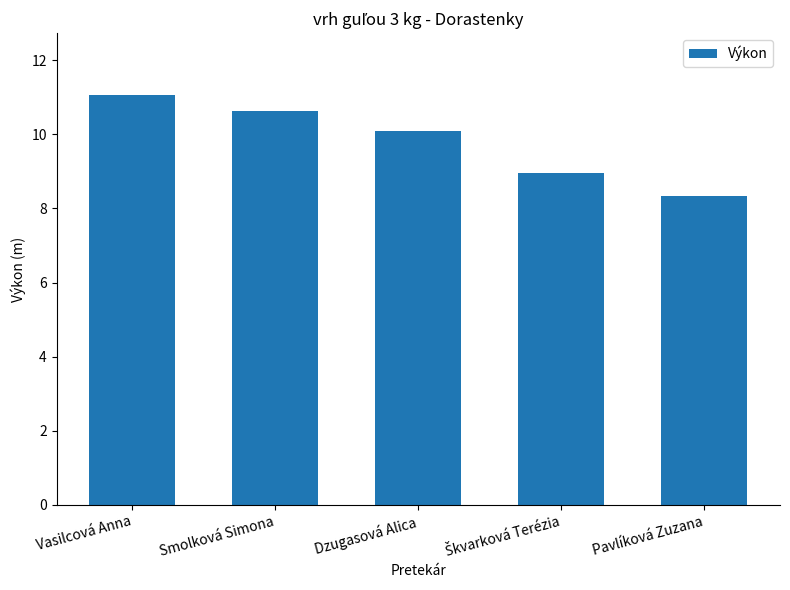

Reading right to left, what are all the values shown in this chart?

8.3	9.0	10.1	10.6	11.1